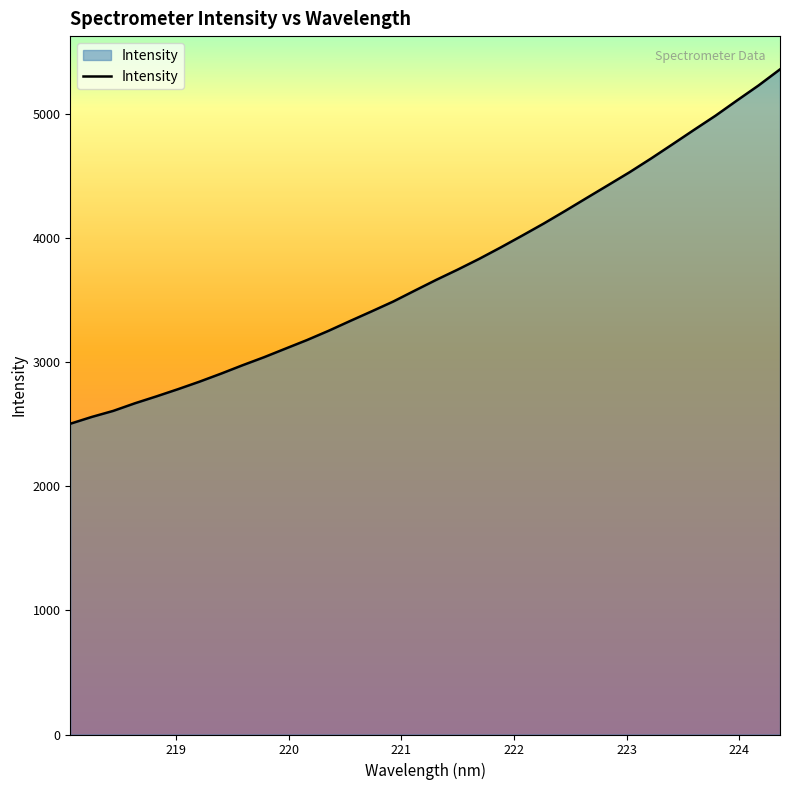

What is the minimum value shown in the chart?

2502.4